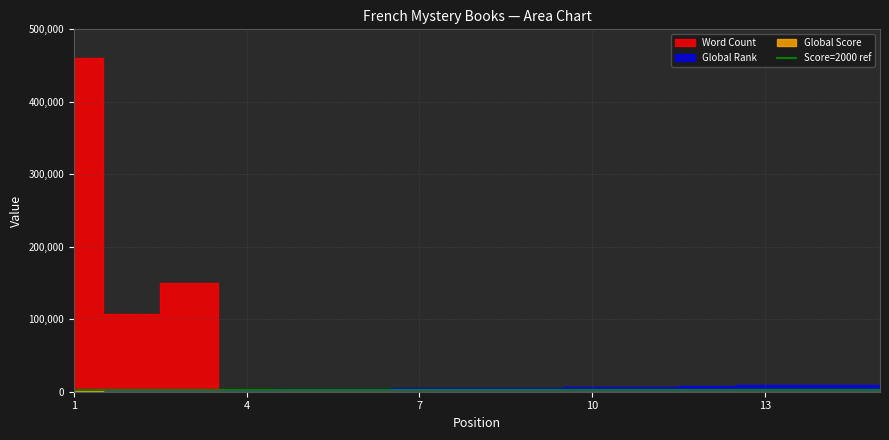

At 14, list the series in order from smallest to largest.

Word Count, Global Score, Global Rank